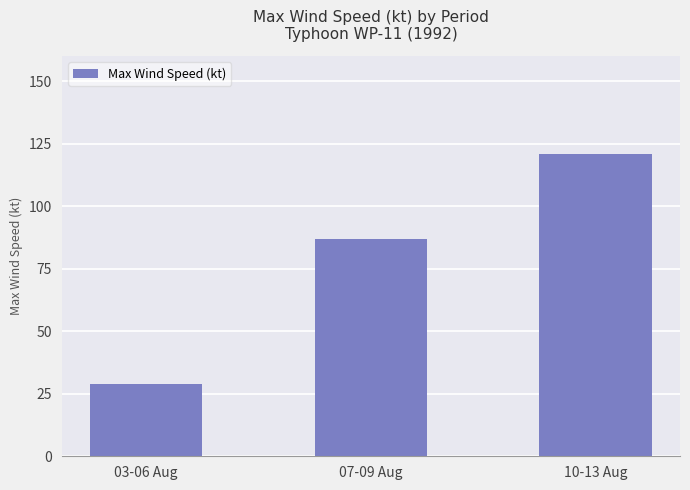

What is the change in value from 07-09 Aug to 10-13 Aug?

+34